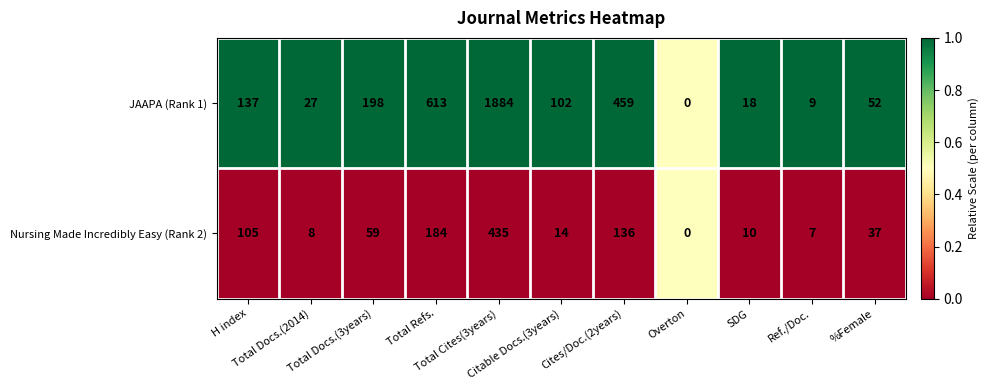

Which series has the largest range (max minus min)?

JAAPA (Rank 1)